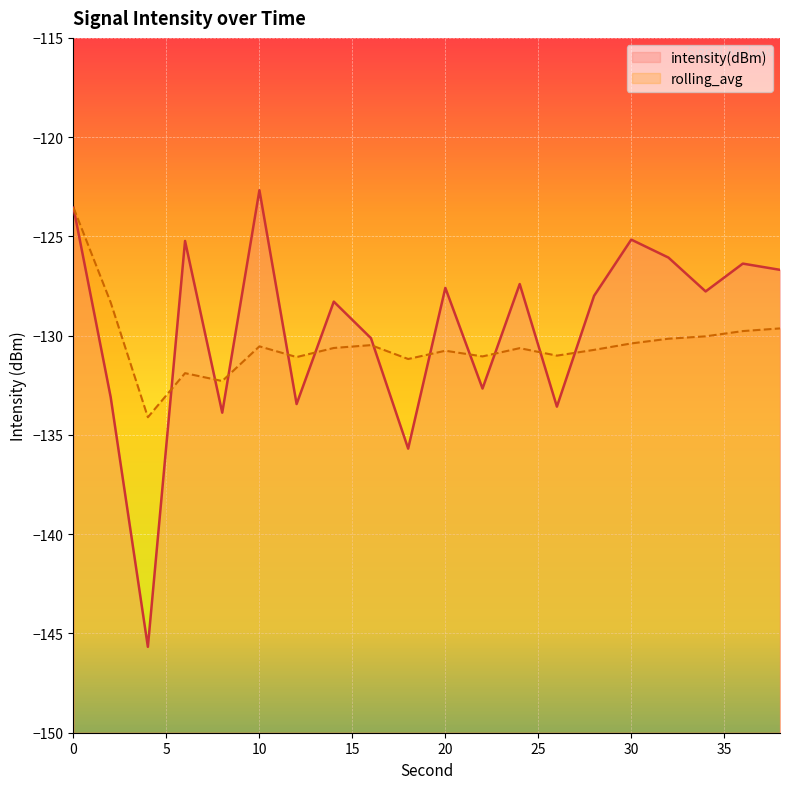

What is the highest value of the rolling_avg series?

-123.6